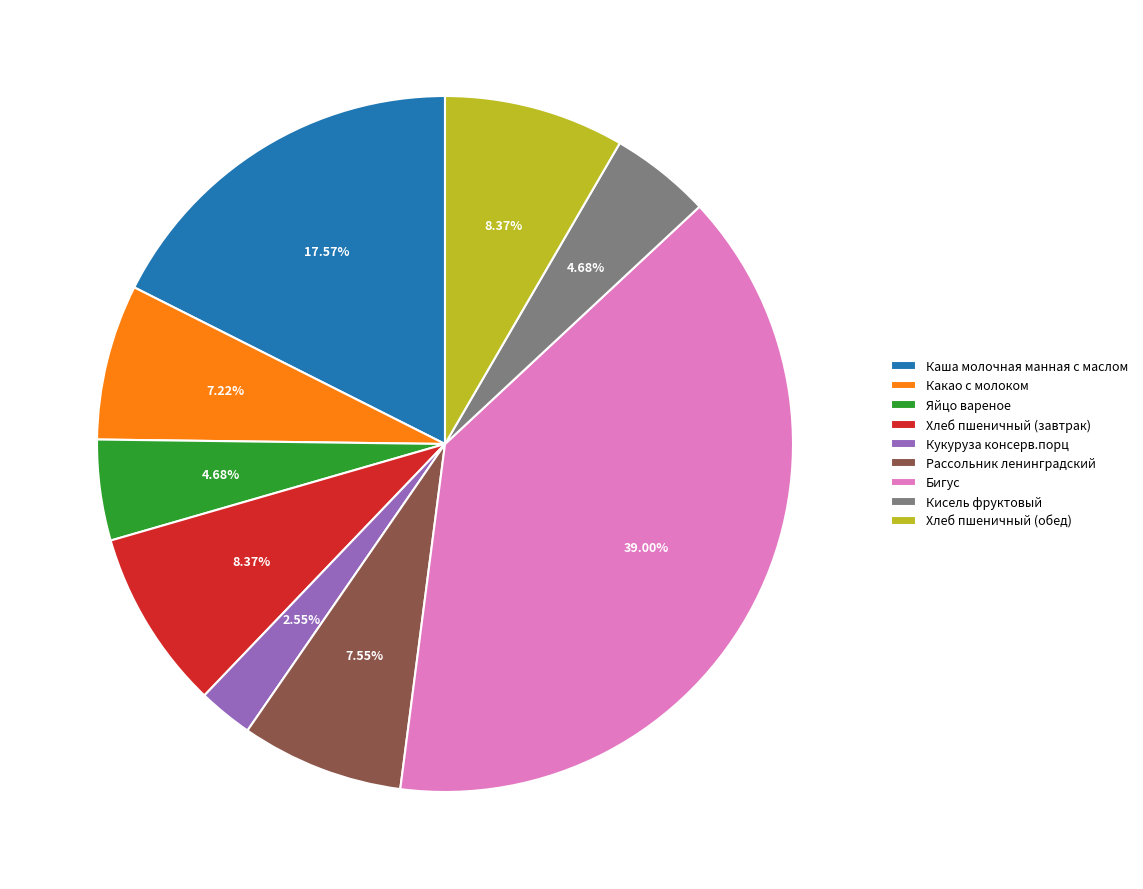

To the nearest percent, what is the difference between the Яйцо вареное and Хлеб пшеничный (обед) slice percentages?

4%